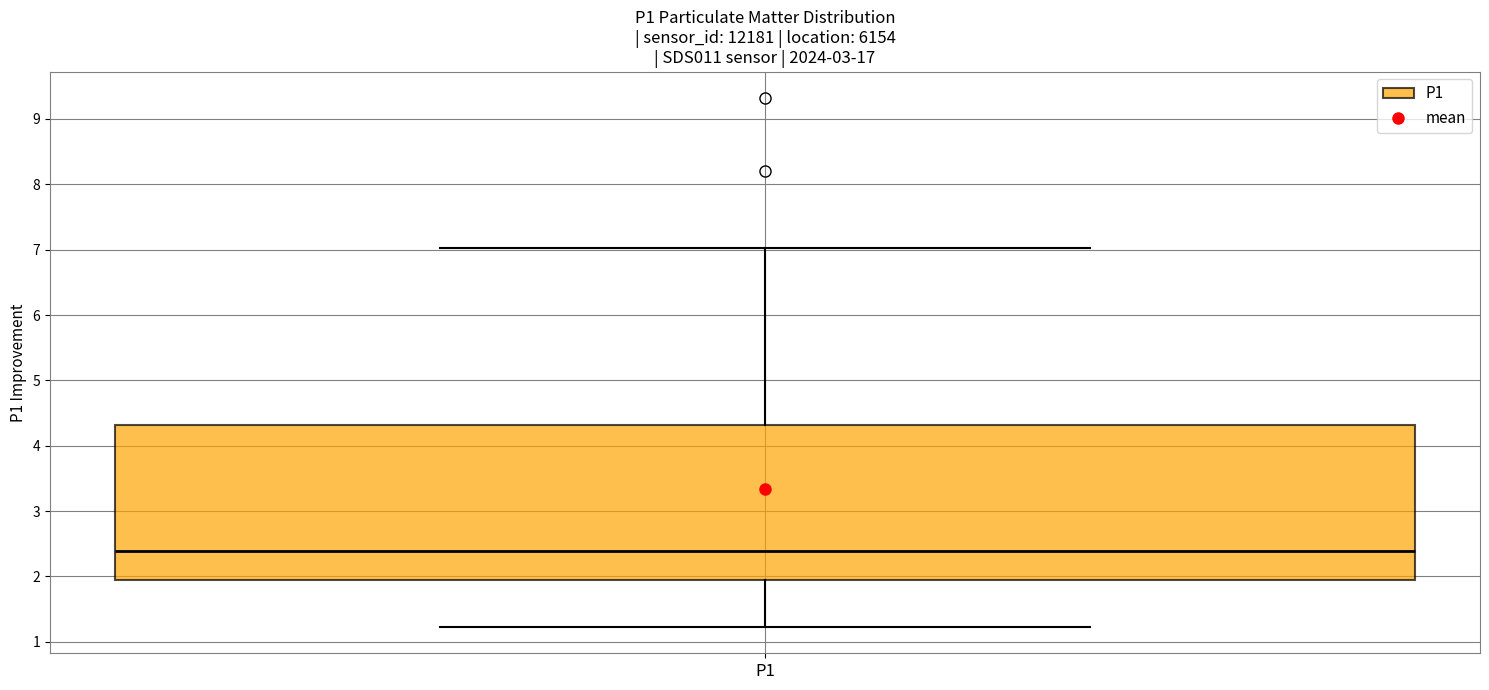

Where does the upper whisker of the box for P1 end on the y-axis? The values are not printed on the chart, so give them approximately, as read against the axis.

7.0